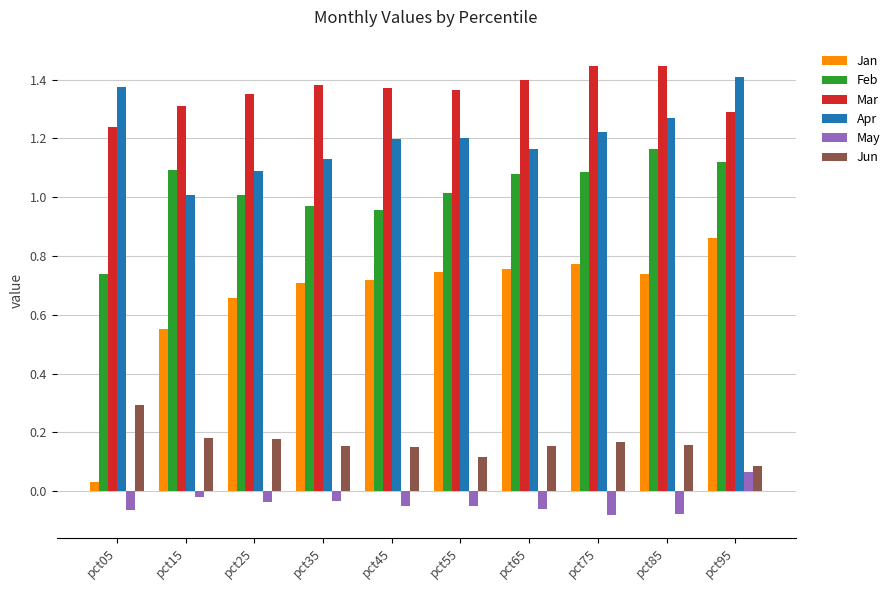

Which category has the lowest value in the Feb series?

pct05